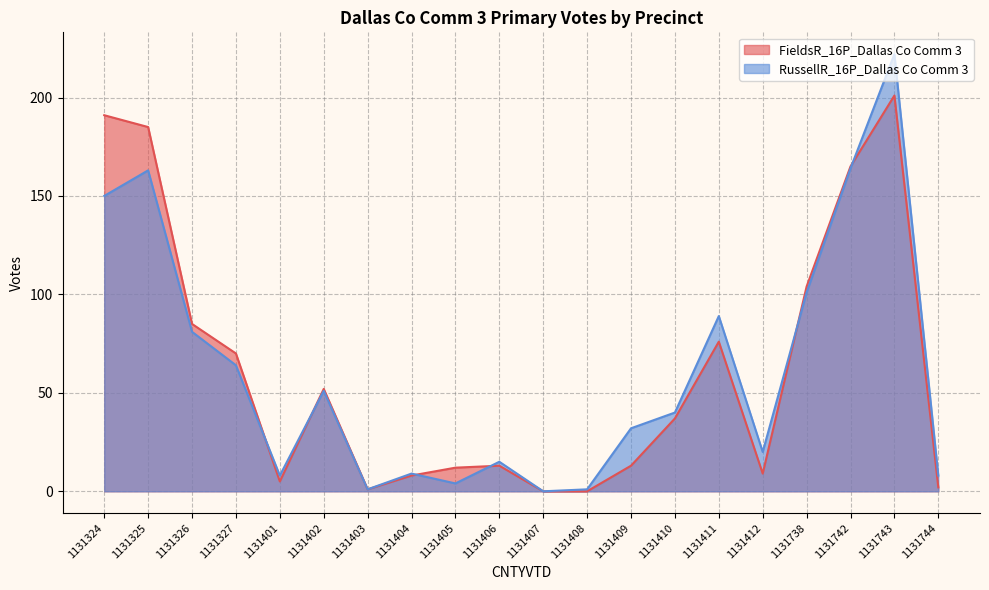

Which series has the largest total across all categories?

FieldsR_16P_Dallas Co Comm 3